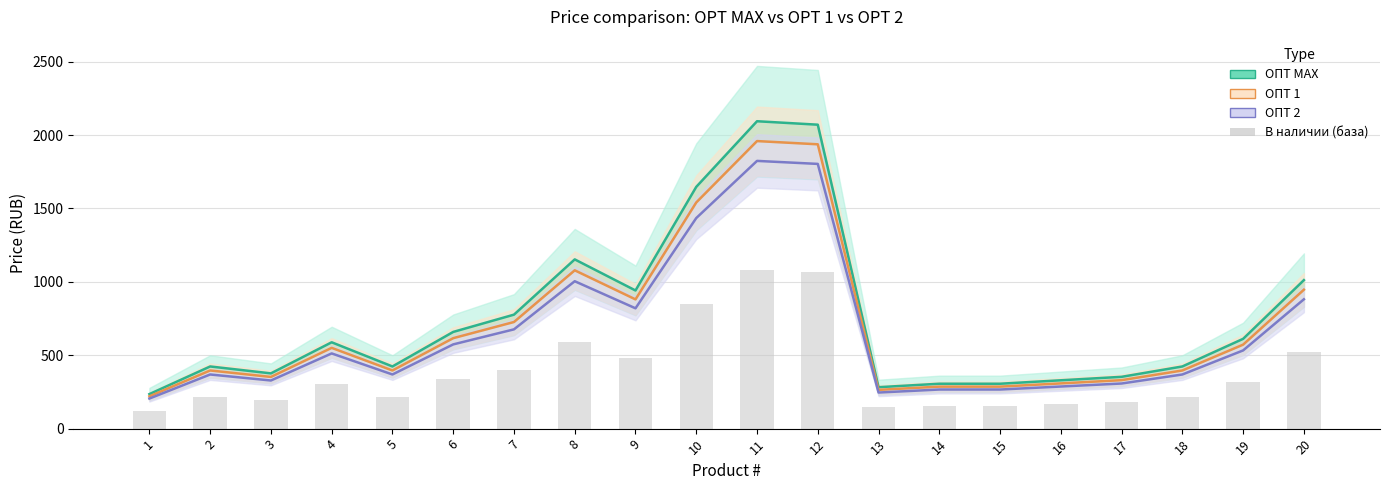

Where is ОПТ 2 nearest to the value 1014?

8